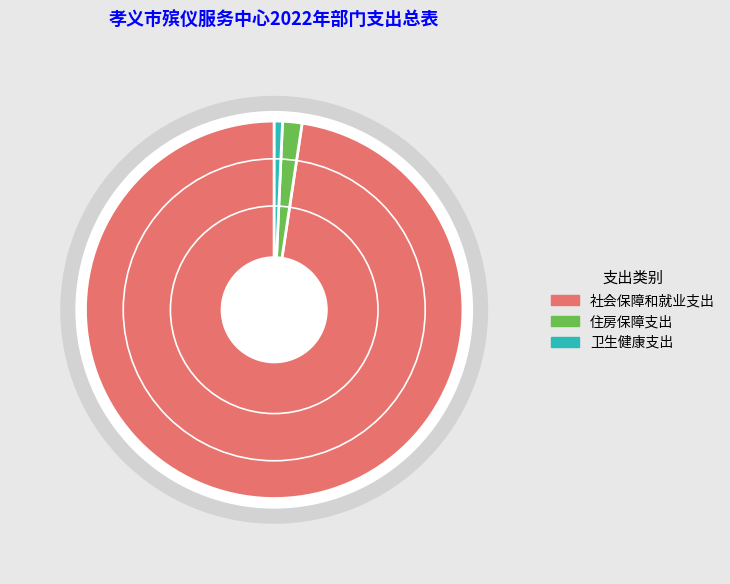

Which category has the biggest portion of the pie?

社会保障和就业支出